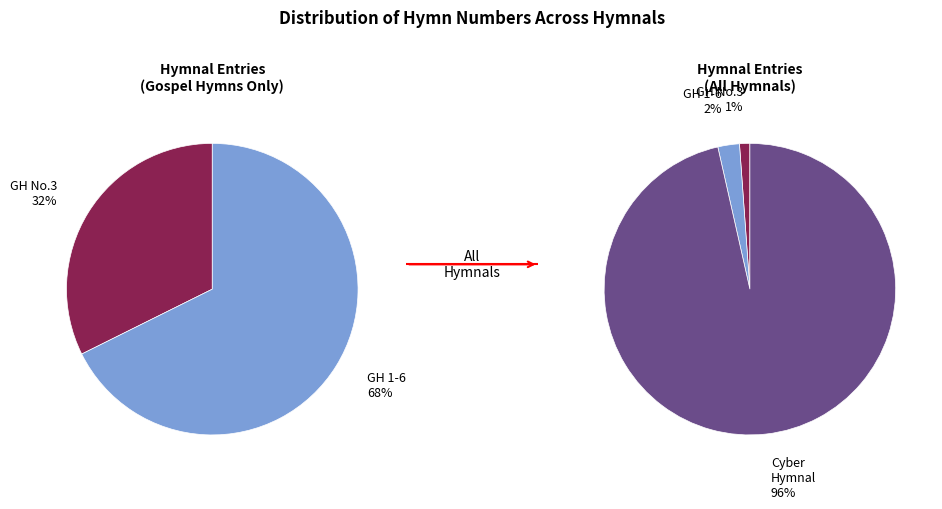

To the nearest percent, what is the difference between the Gospel Hymns No. 3 and The Cyber Hymnal slice percentages?

95%